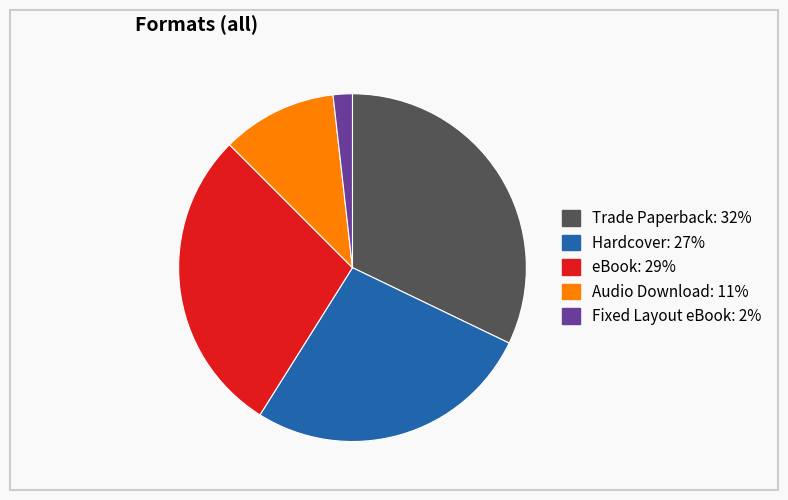

Which slice is the smallest?

Fixed Layout eBook